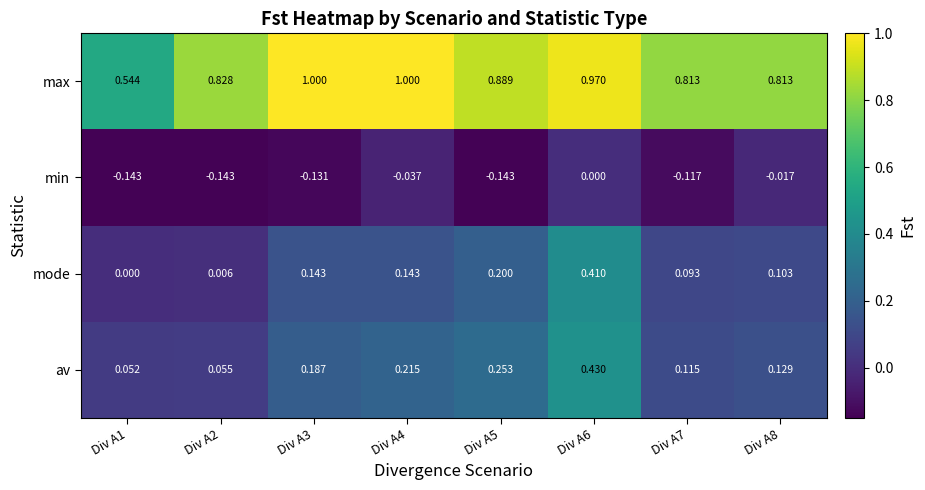

Between Div A3 and Div A5, which series saw the biggest shift?

max